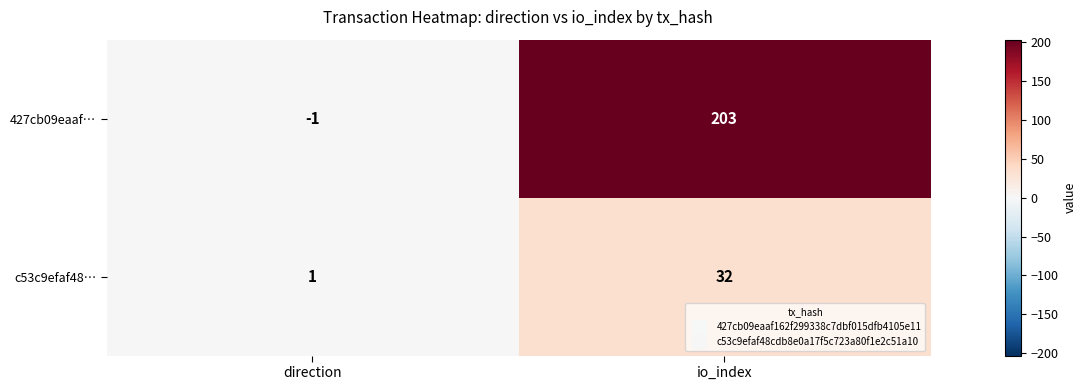

How many values in the 427cb09eaaf… series are below 203?

1